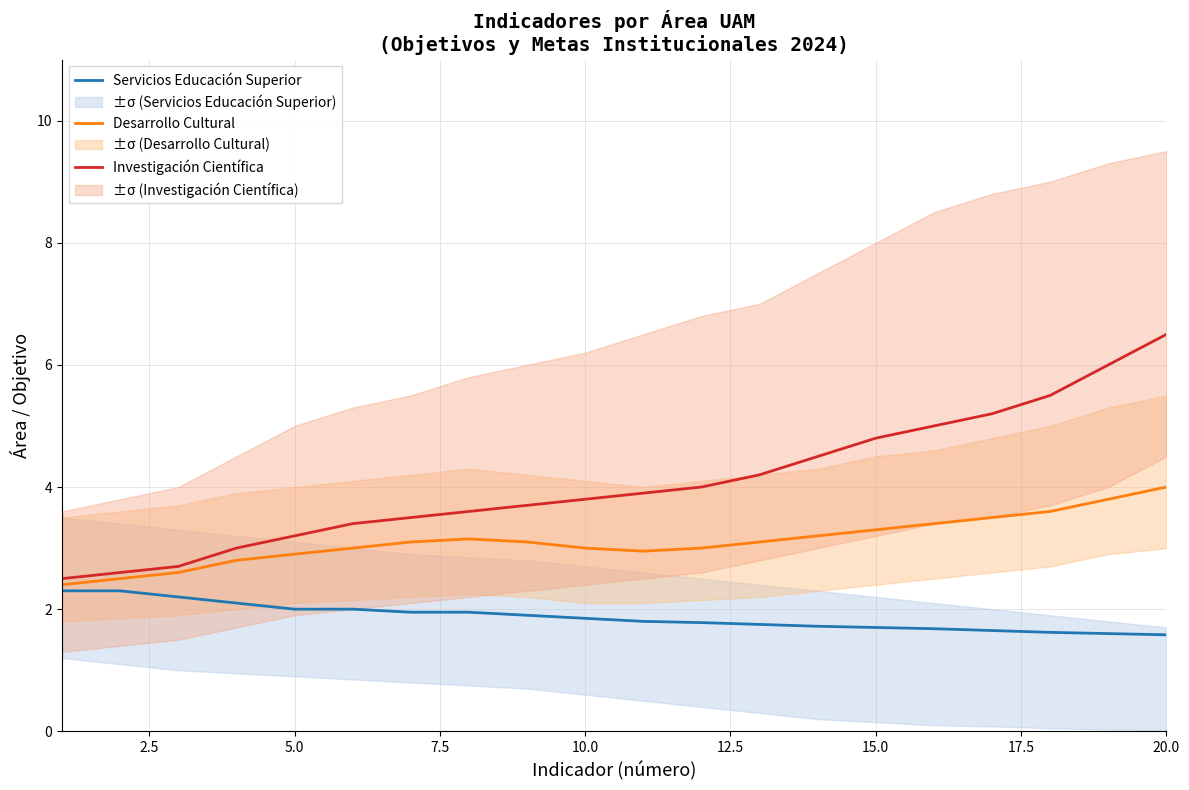

Is it true that Desarrollo Cultural equals 3.3 at 15.0?

True